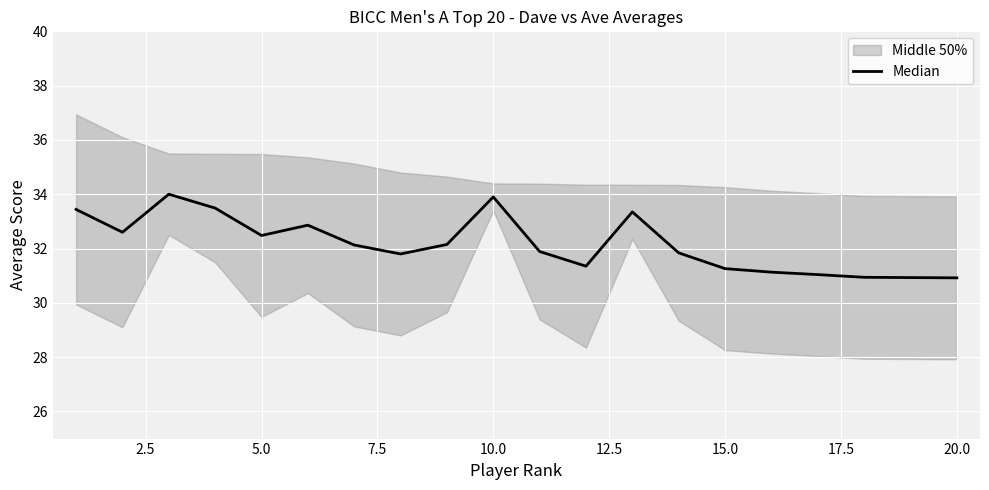

Is it true that the value at 2.5 is 32.6?

True